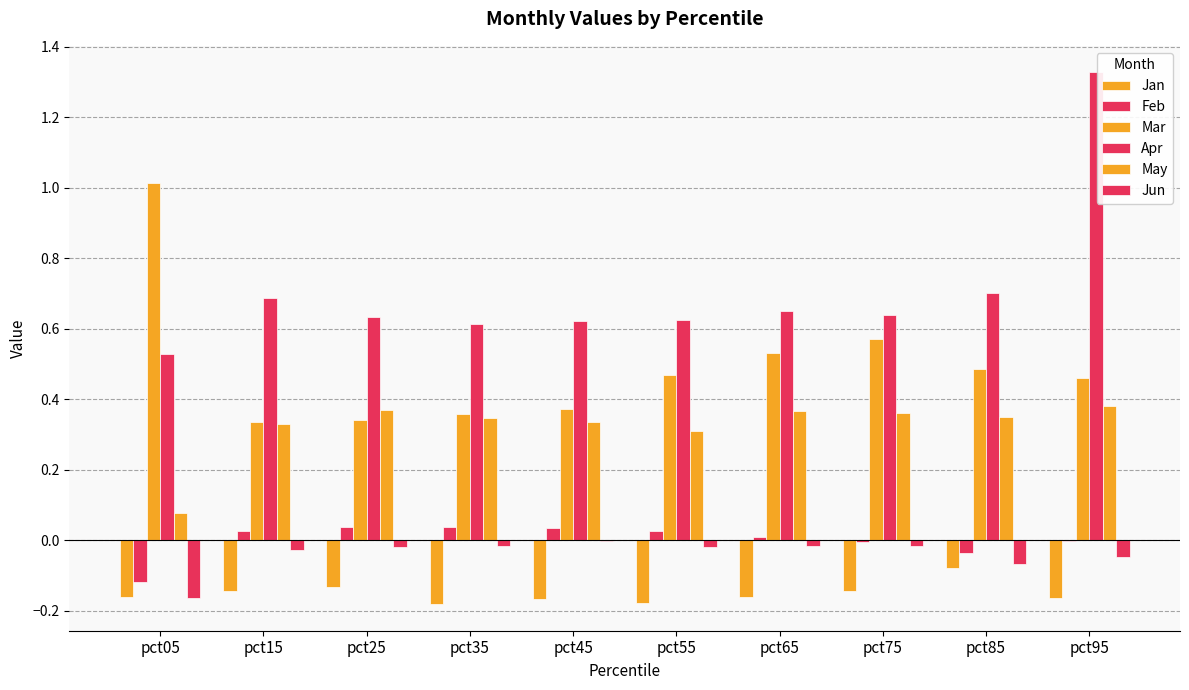

Which has a higher value, pct75 or pct25?

pct25